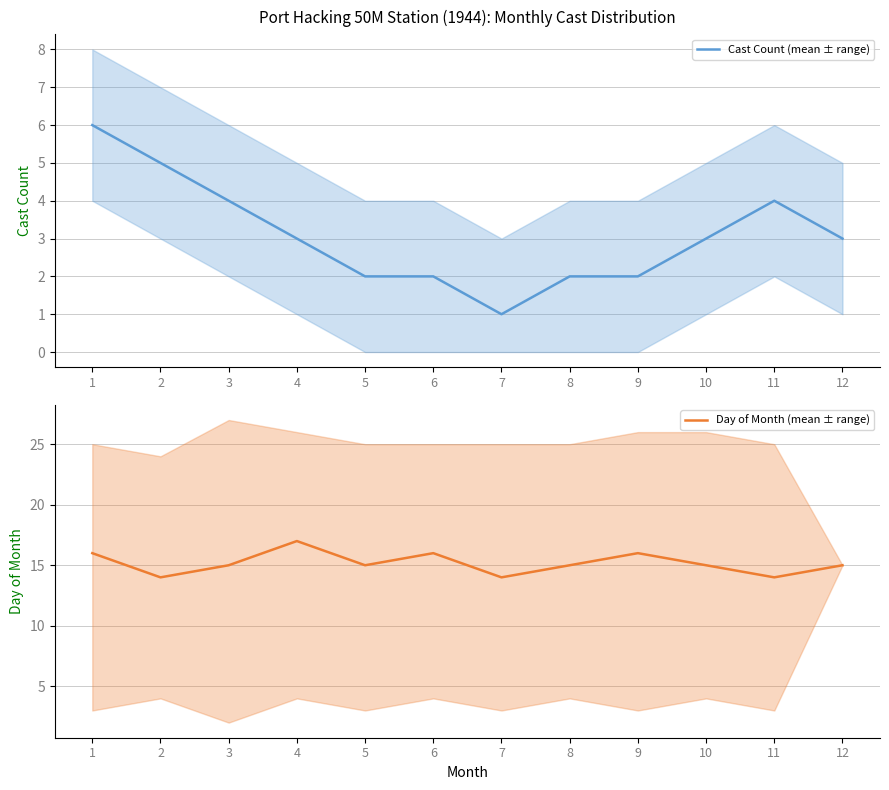

Which has a higher value, 3 or 9?

3